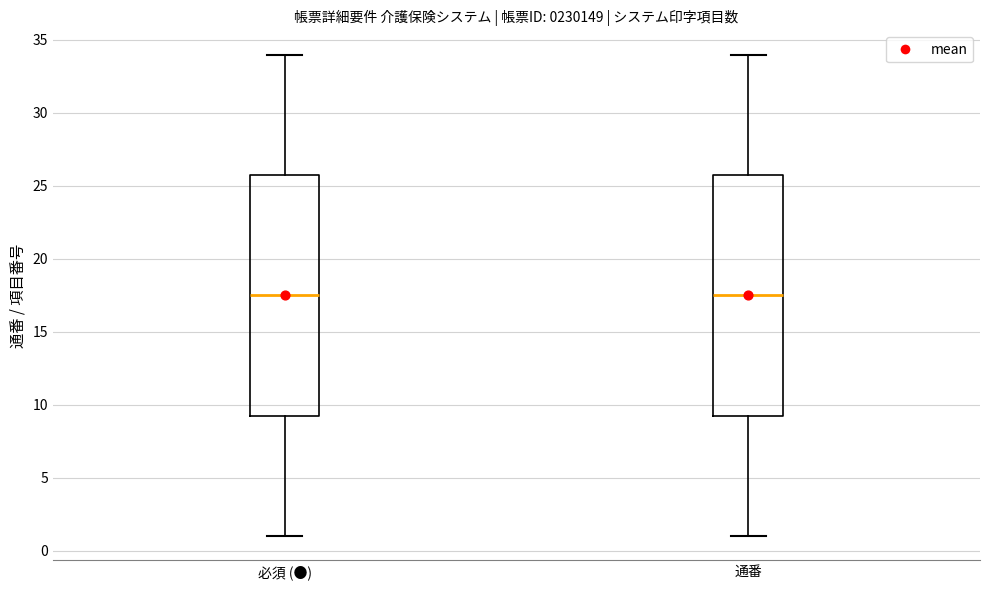

Reading left to right, read every box against the y-axis: the position of its median line, the range the box covers, and the ends of its whiskers. The values are not printed on the chart, so give them approximately, as read against the axis.

必須 (●): median 17.5, box 9.5 to 26.0, whiskers 1.0 to 34.0
通番: median 17.5, box 9.5 to 26.0, whiskers 1.0 to 34.0